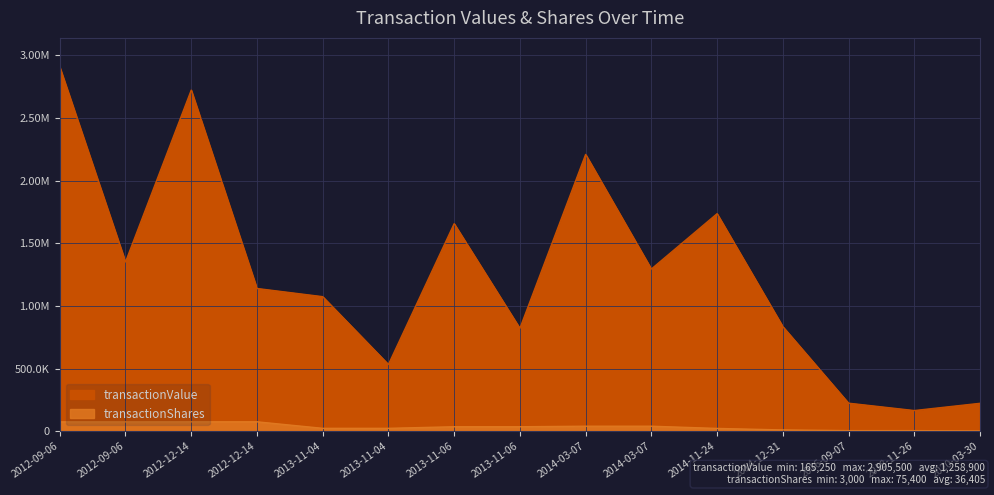

What is the difference between the second highest and minimum values in the transactionValue series?

2555936